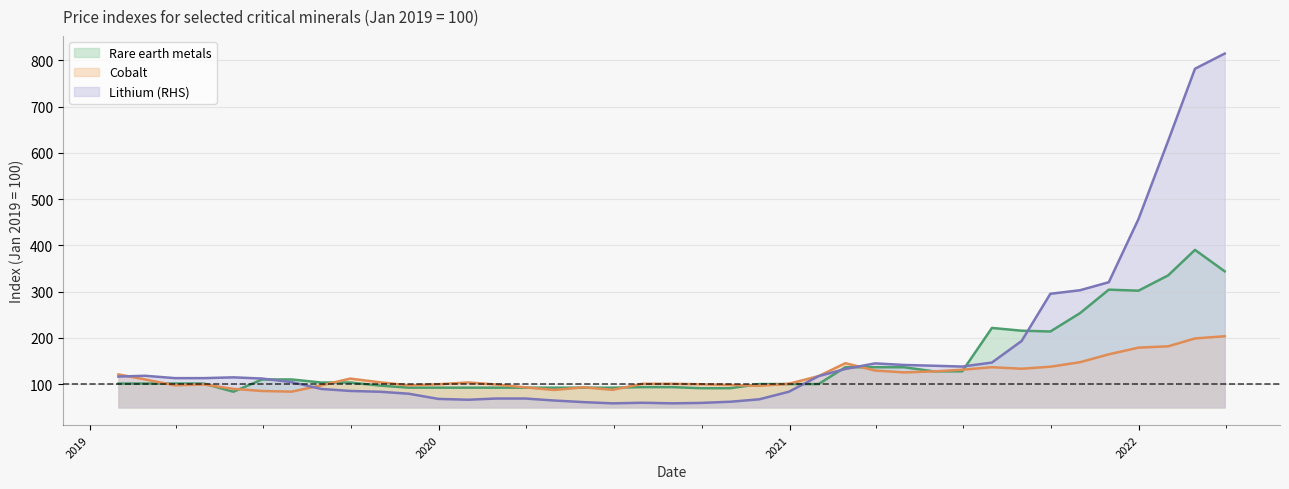

Where is the first local maximum for Rare earth metals?

2021-07-31